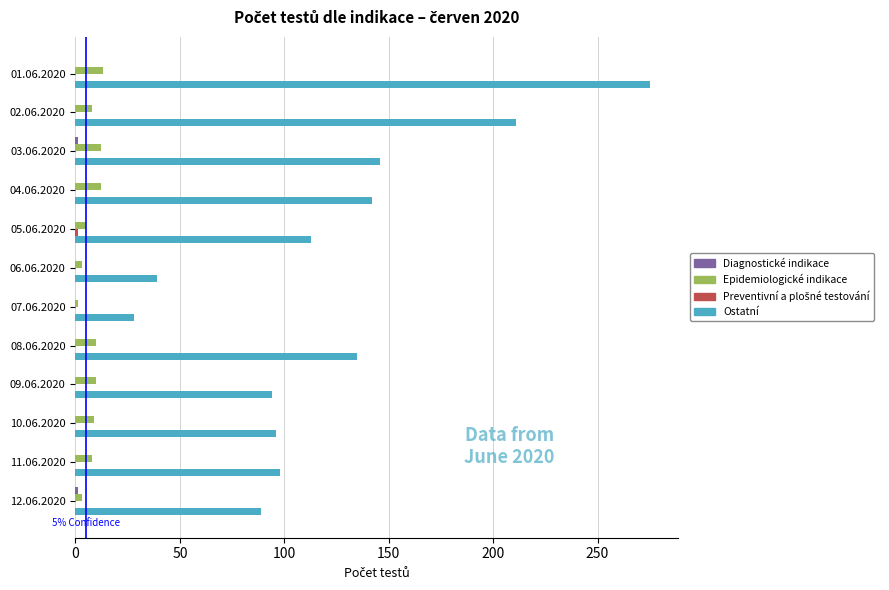

Between 04.06.2020 and 09.06.2020, which series saw the biggest shift?

Ostatní